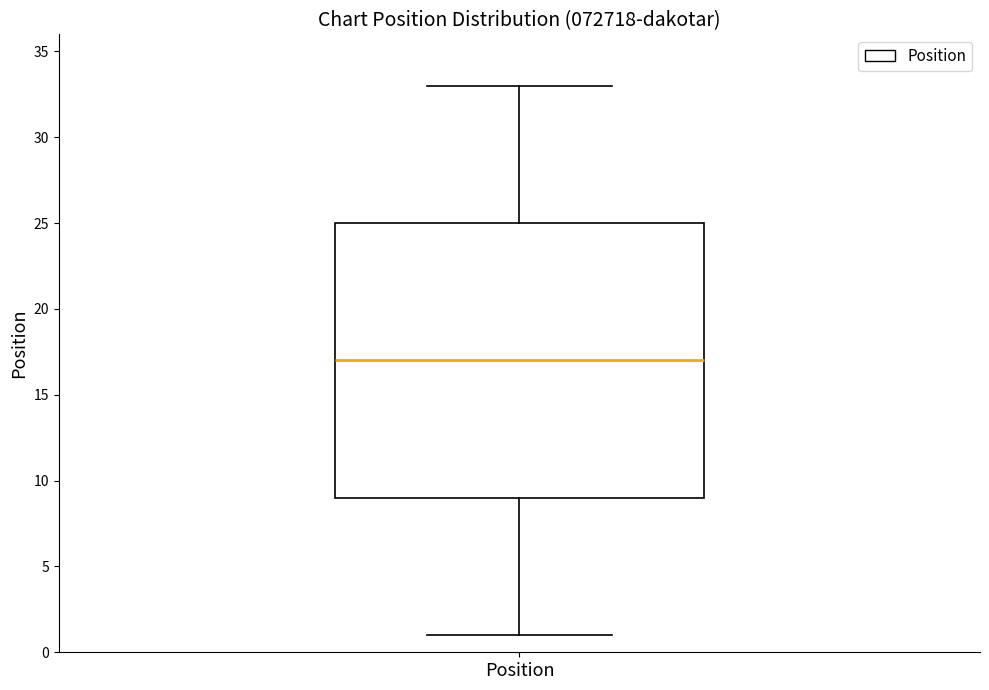

Read this box plot against the y-axis: the position of the median line, the range covered by the box, and the ends of both whiskers. The values are not printed on the chart, so give them approximately, as read against the axis.

median 17, box 9 to 25, whiskers 1 to 33